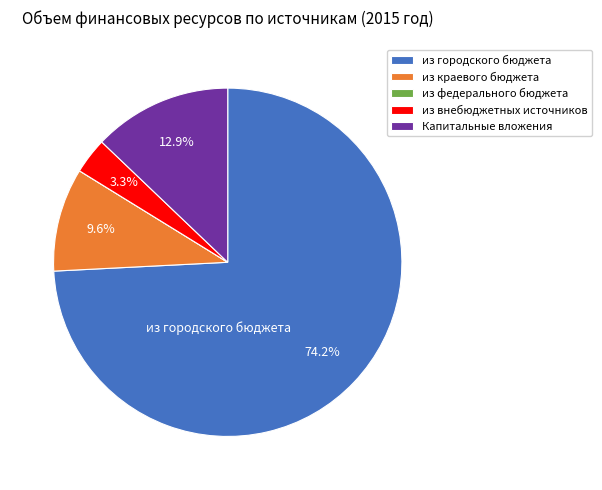

To the nearest percent, what percentage of the pie is из краевого бюджета?

10%